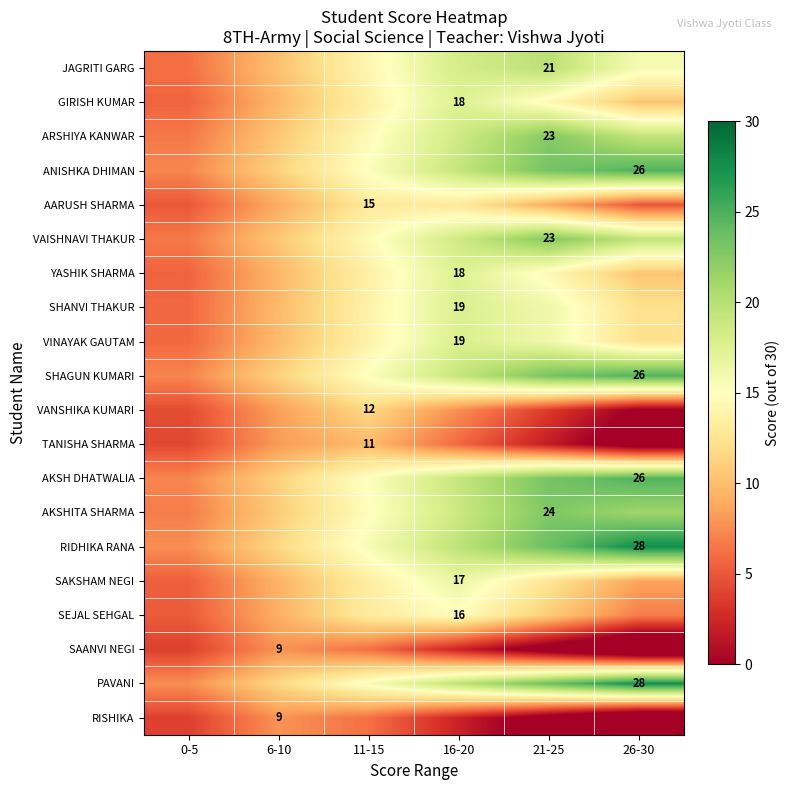

Which category has the highest value across all series?

26-30